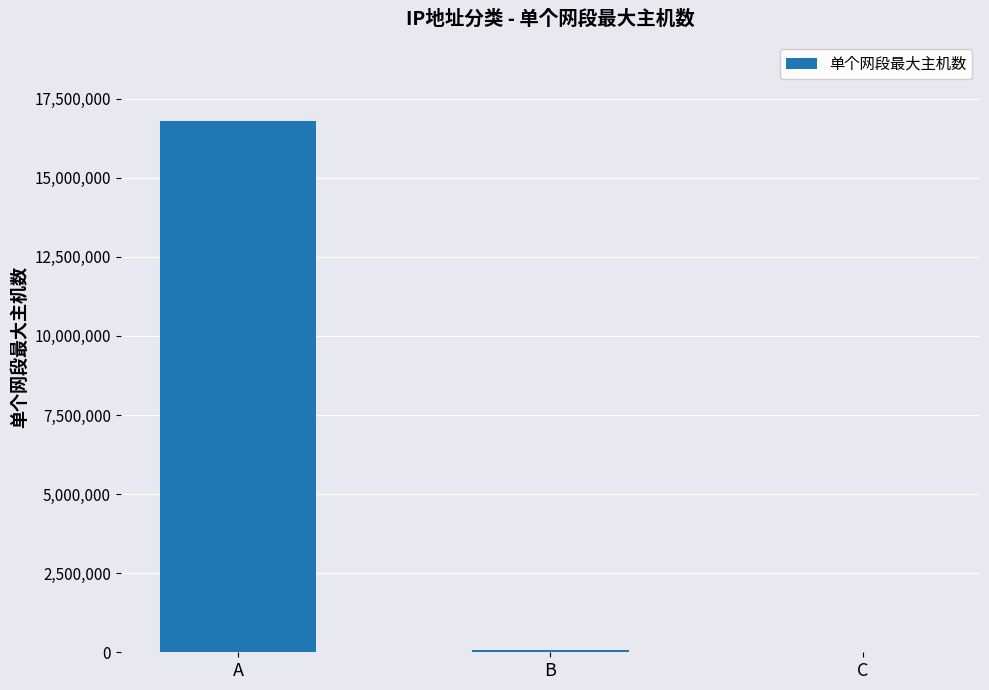

At which label does the data first exceed 65534?

A